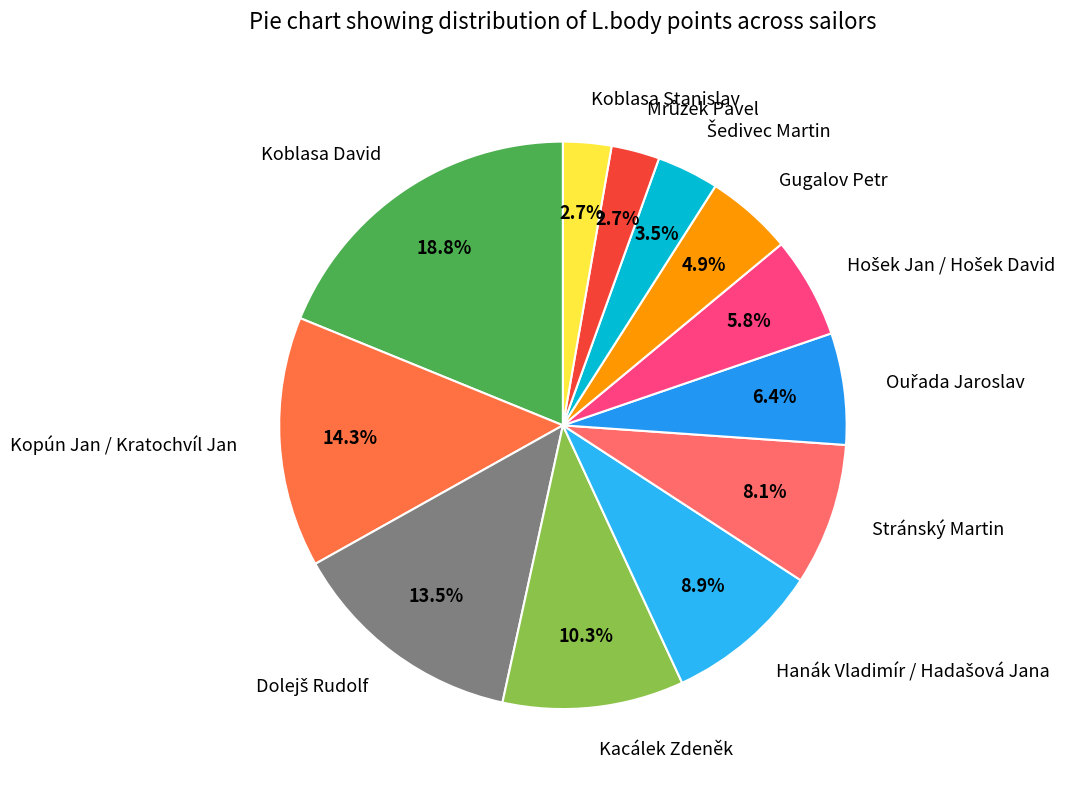

Which category has the biggest portion of the pie?

Koblasa David